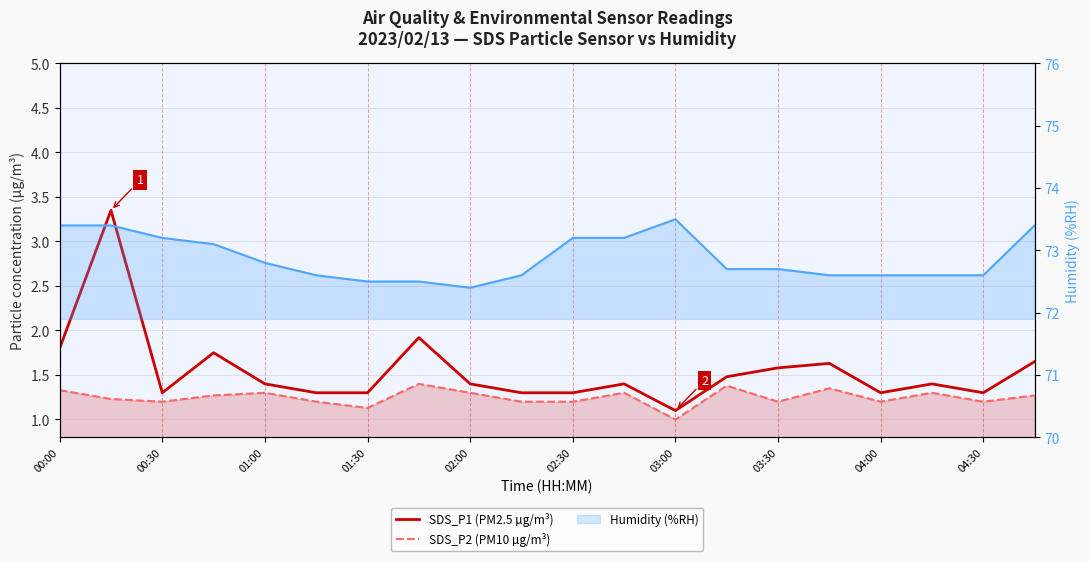

At 02:30, list the series in order from smallest to largest.

SDS_P2 (PM10 µg/m³), SDS_P1 (PM2.5 µg/m³), Humidity (%RH)